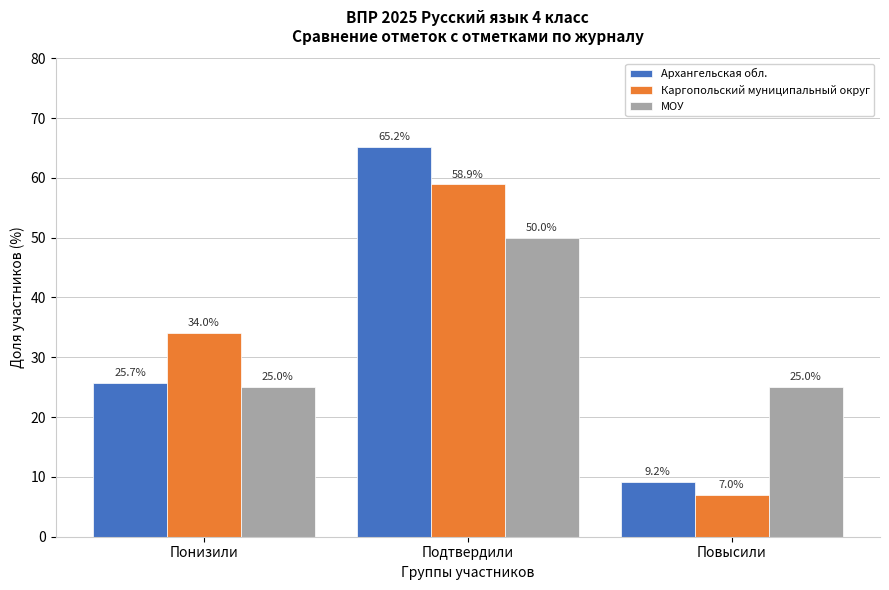

Rank the series at Подтвердили from lowest to highest value.

МОУ, Каргопольский муниципальный округ, Архангельская обл.